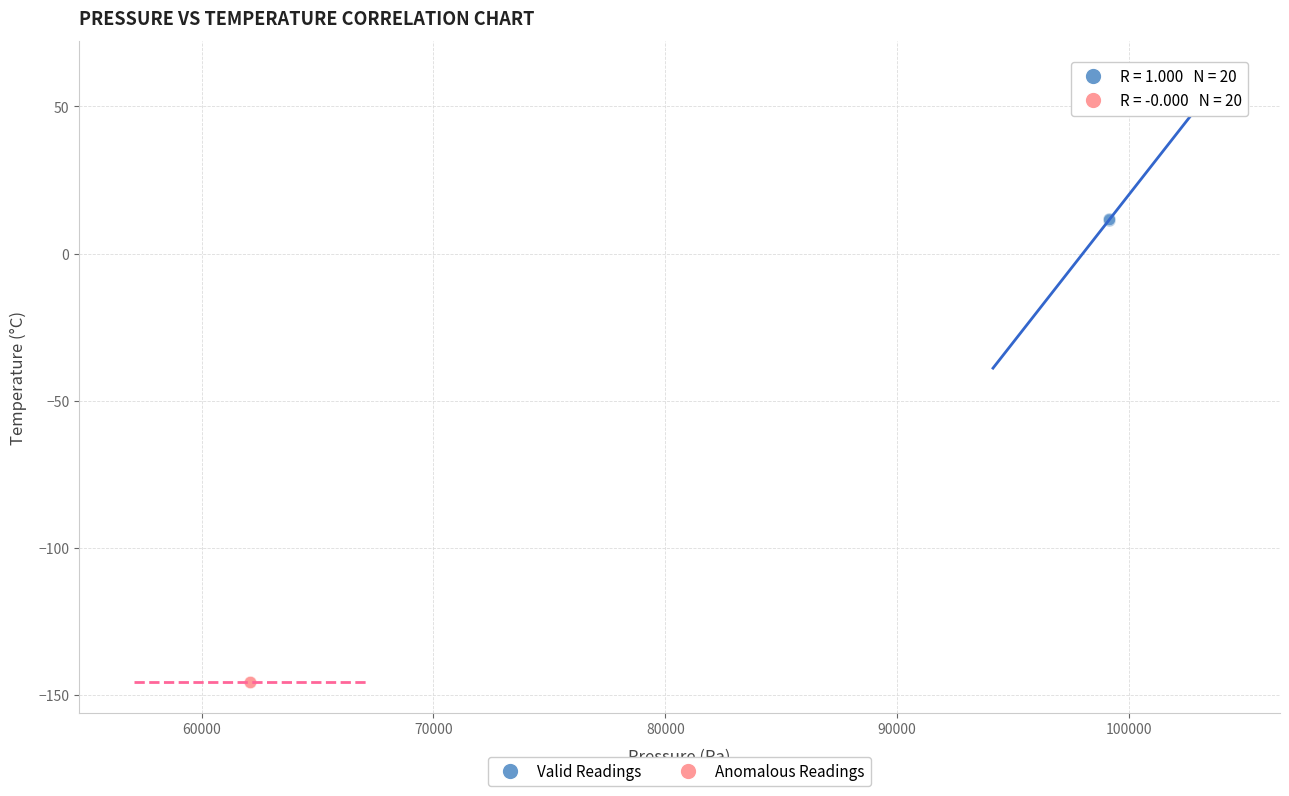

Which series reaches the maximum Y coordinate?

Valid Readings